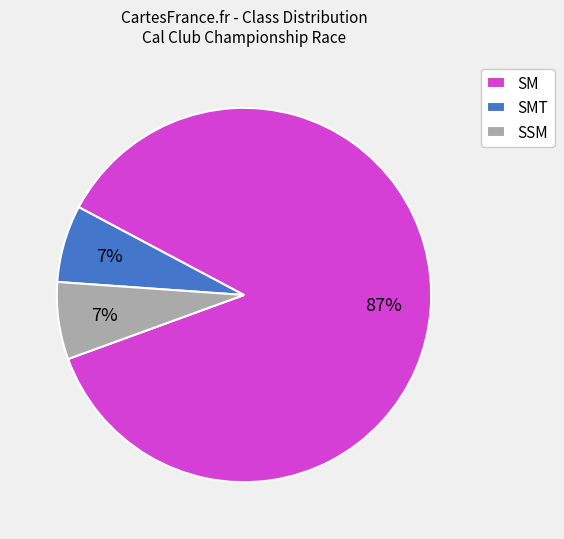

To the nearest percent, what portion does SSM represent?

7%